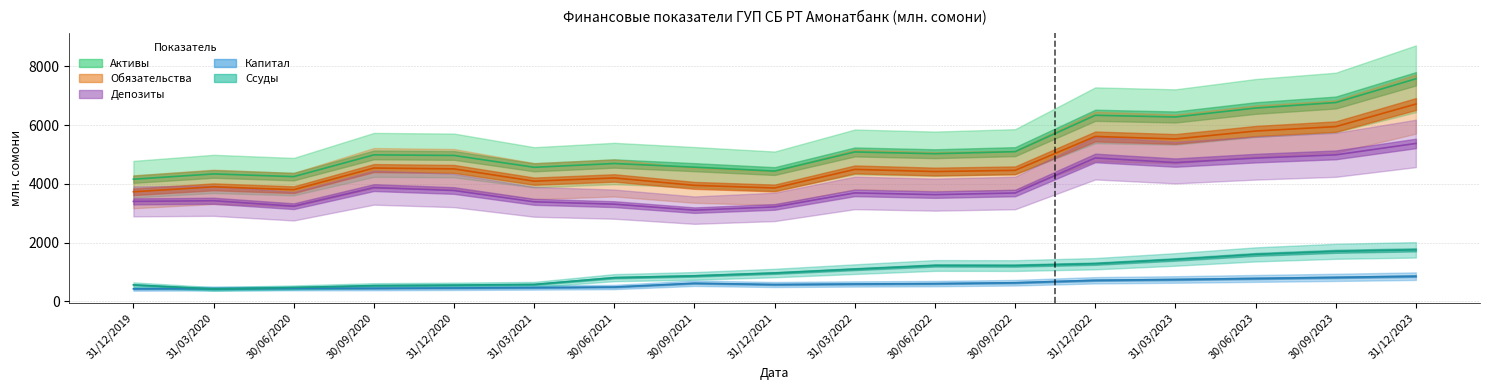

Reading left to right, list all the values displayed in this chart.

Активы: 4161.1	4340.6	4248.4	4988.5	4969.6	4566.1	4695.3	4570.6	4437.7	5088.9	5028.4	5099.0	6336.8	6278.8	6583.6	6770.9	7579.3
Обязательства: 3732.2	3901.7	3803.8	4540.9	4511.6	4094.2	4204.1	3950.8	3862.0	4494.7	4421.6	4462.3	5616.3	5531.8	5800.3	5951.6	6719.7
Депозиты: 3405.9	3427.9	3242.0	3875.3	3775.7	3391.4	3311.3	3107.3	3217.8	3694.8	3635.4	3691.7	4885.0	4726.7	4878.7	4989.3	5378.6
Капитал: 428.8	438.9	444.6	447.6	457.9	471.9	491.2	619.8	575.7	594.2	606.9	636.6	720.5	747.0	783.2	819.3	859.7
Ссуды: 564.2	424.2	473.6	540.1	556.1	578.7	808.9	870.1	966.8	1098.8	1224.2	1220.5	1284.3	1429.0	1600.8	1705.9	1756.4